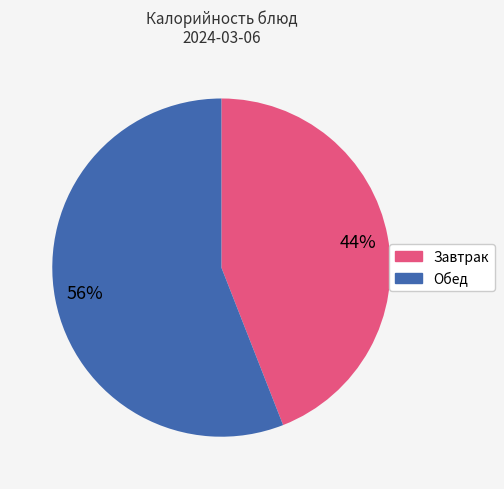

Does any single category account for the majority?

Yes